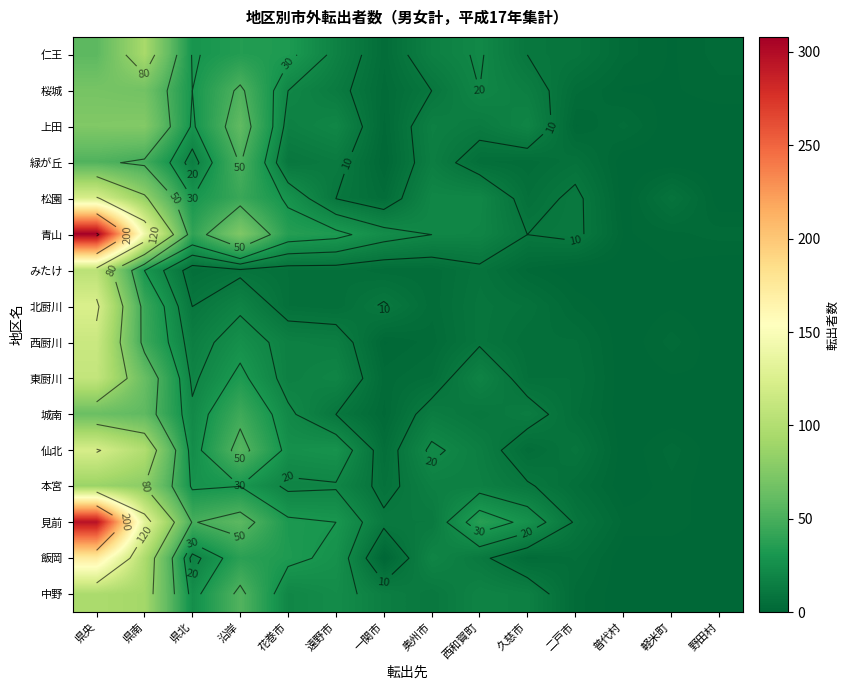

What is the difference between the maximum and minimum values in the 緑が丘 series?

53